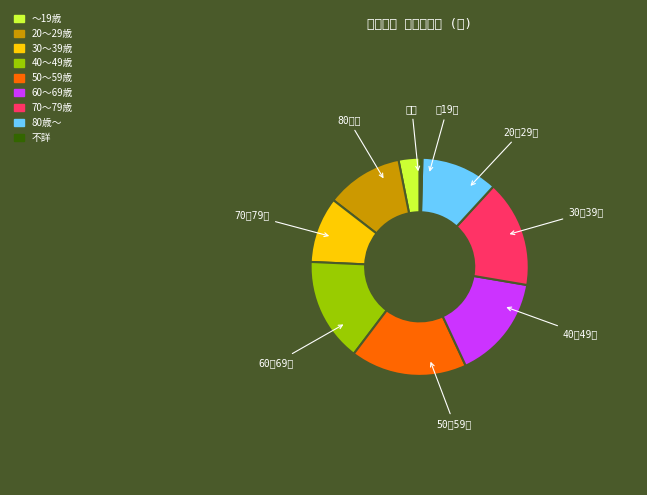

Do 20～29歳 and 50～59歳 together represent more than half of the pie?

No